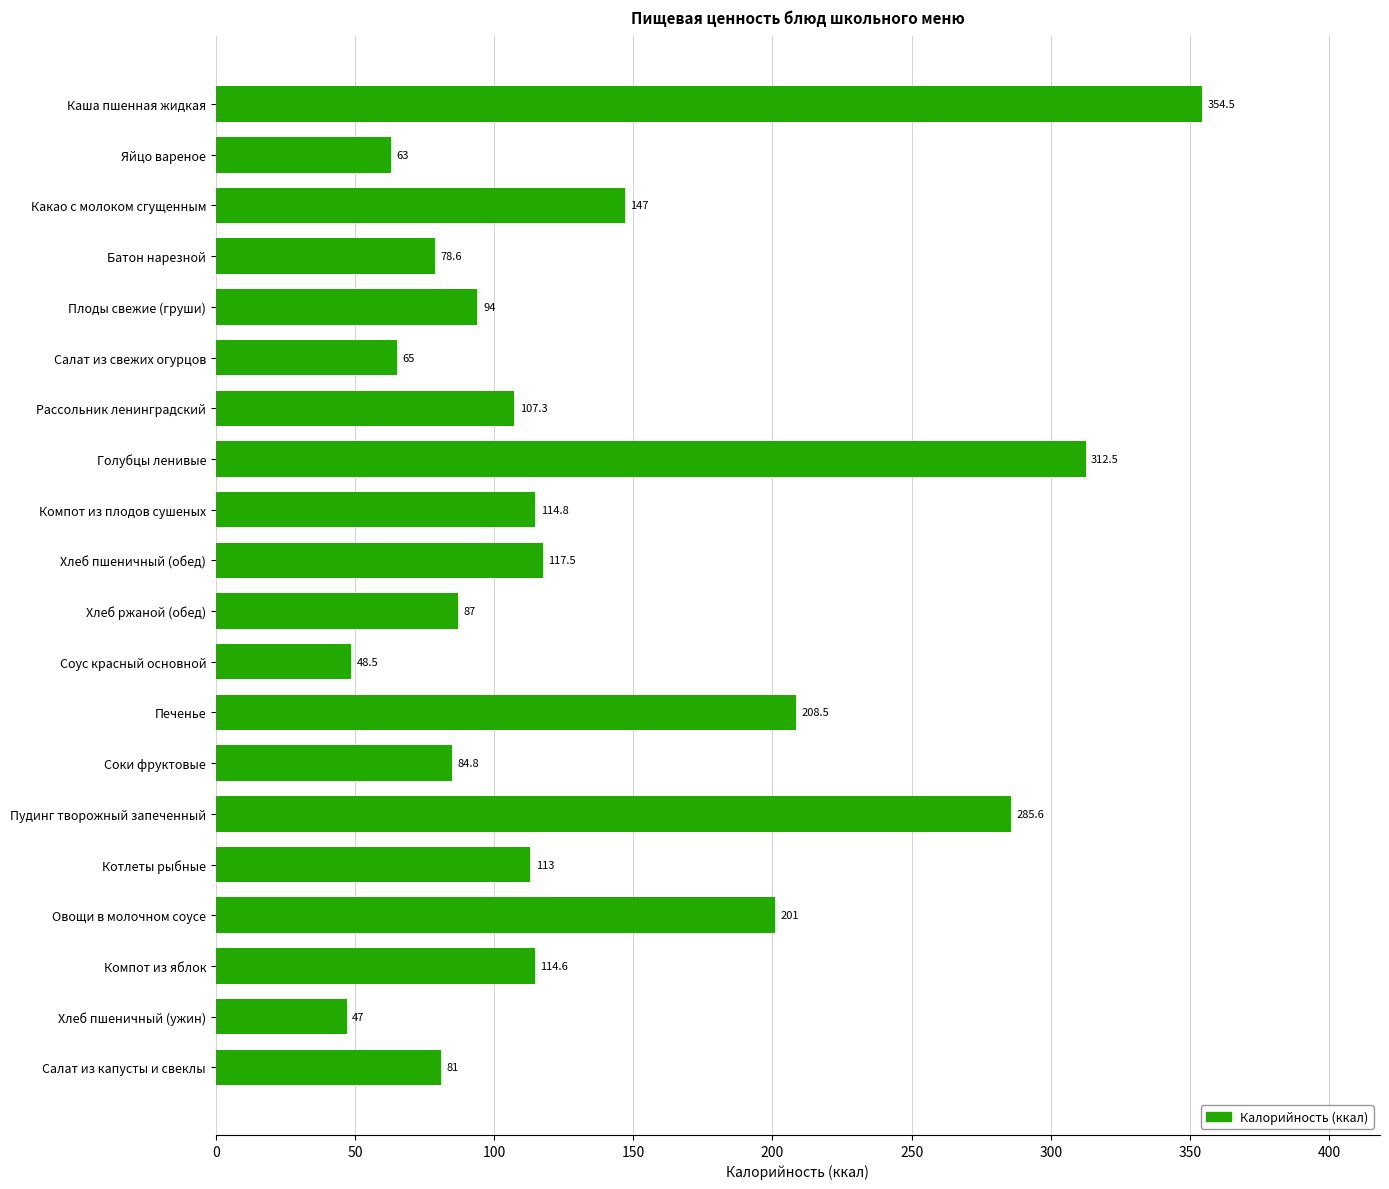

True or false: the data shows 99.5 at Яйцо вареное.

False